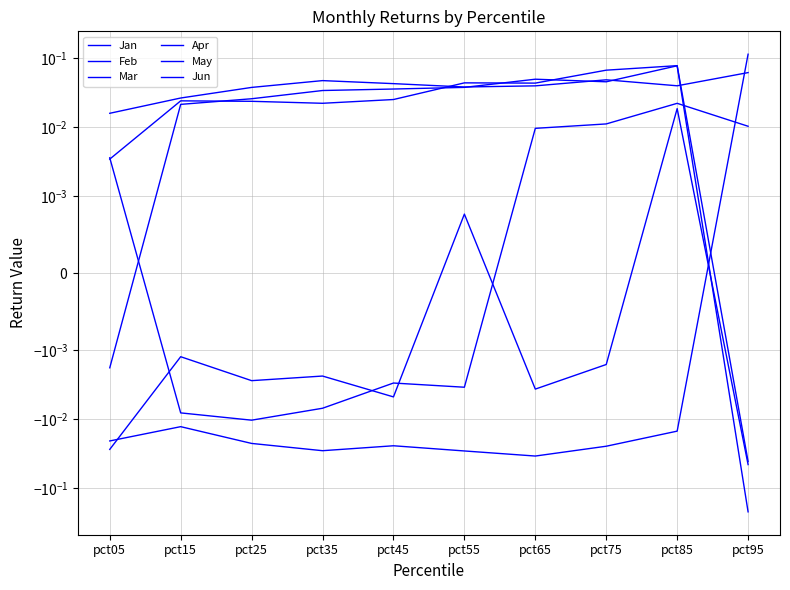

What is the greatest value displayed?

0.1